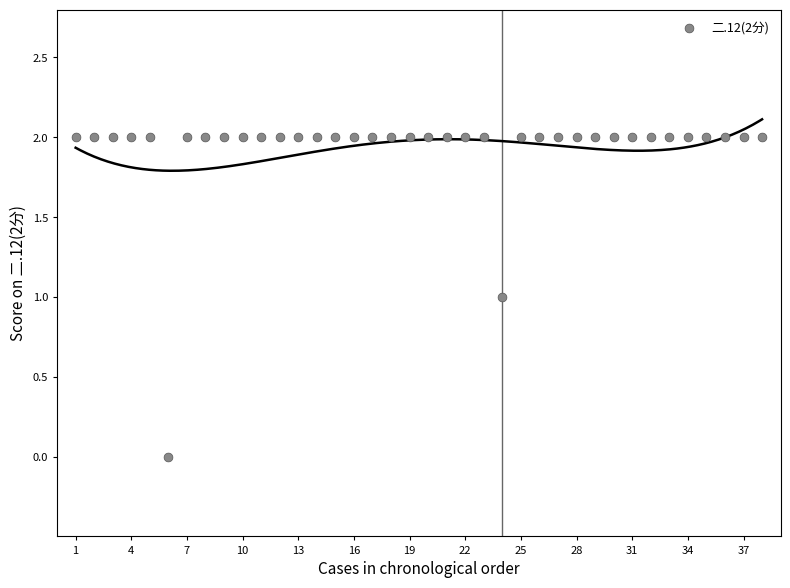

What is the range of X values (max minus min)?

37